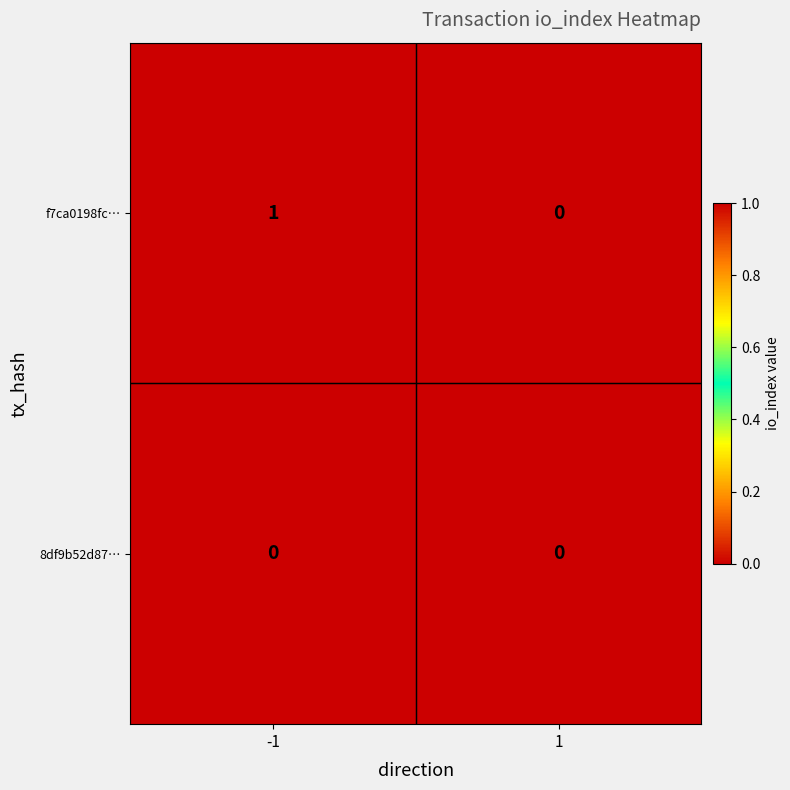

Rank the series by their maximum value, from lowest to highest.

8df9b52d87…, f7ca0198fc…